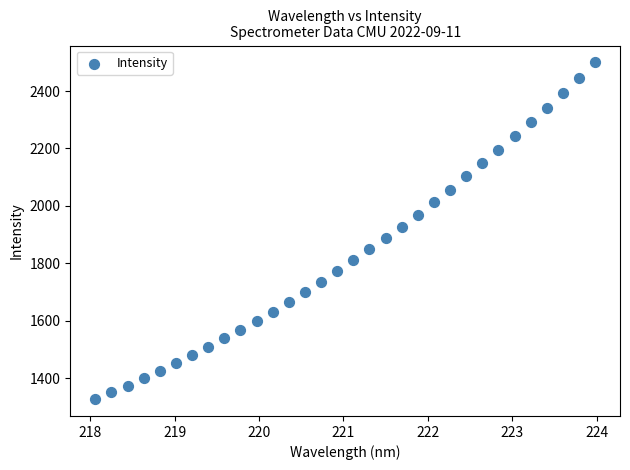

What is the range of X values (max minus min)?

5.9